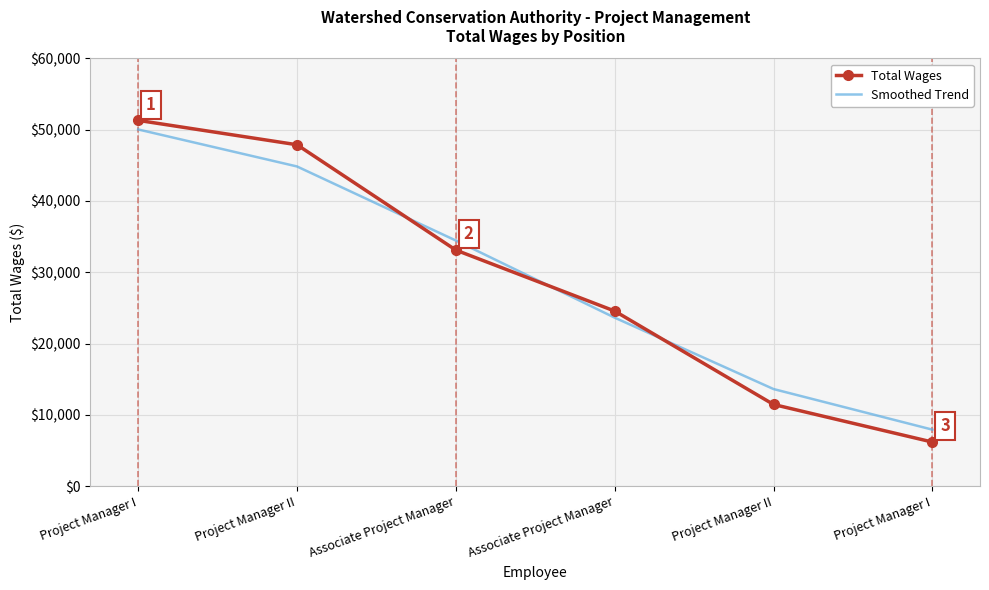

Between Project Manager I and Project Manager II, which is larger?

Project Manager I